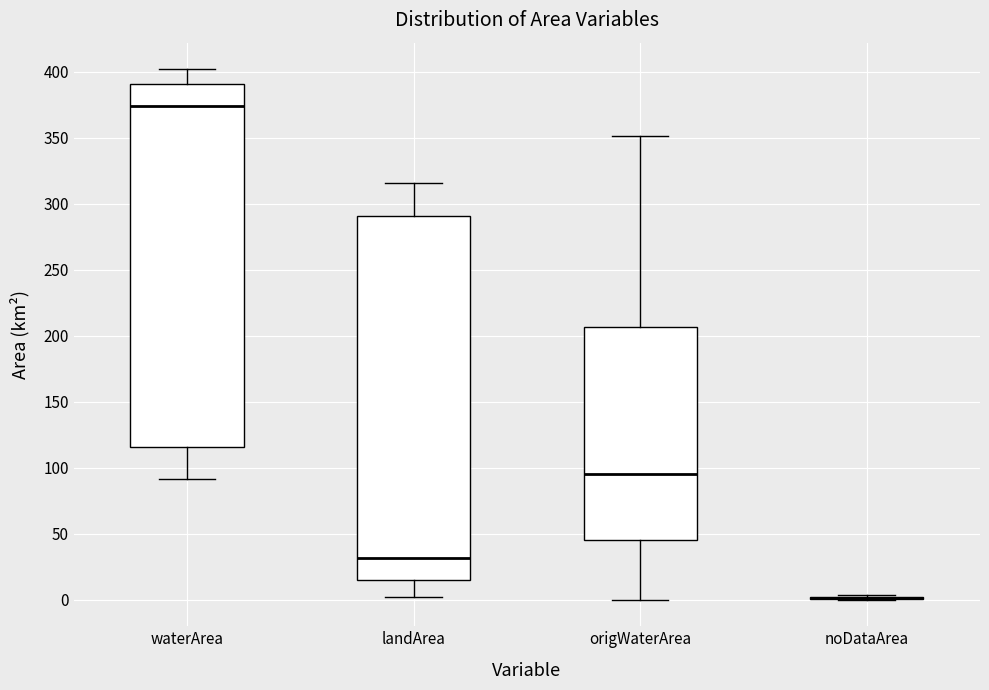

Reading left to right, read every box against the y-axis: the position of its median line, the range the box covers, and the ends of its whiskers. The values are not printed on the chart, so give them approximately, as read against the axis.

waterArea: median 375, box 115 to 390, whiskers 90 to 400
landArea: median 30, box 15 to 290, whiskers 0 to 315
origWaterArea: median 95, box 45 to 205, whiskers 0 to 350
noDataArea: box collapsed to a line at 0, whiskers 0 to 5